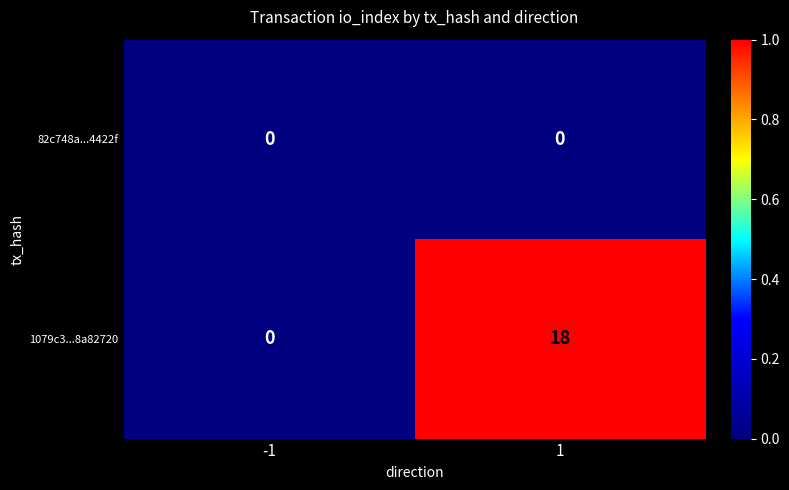

List the series in order of their peak value, highest first.

1079c3...8a82720, 82c748a...4422f